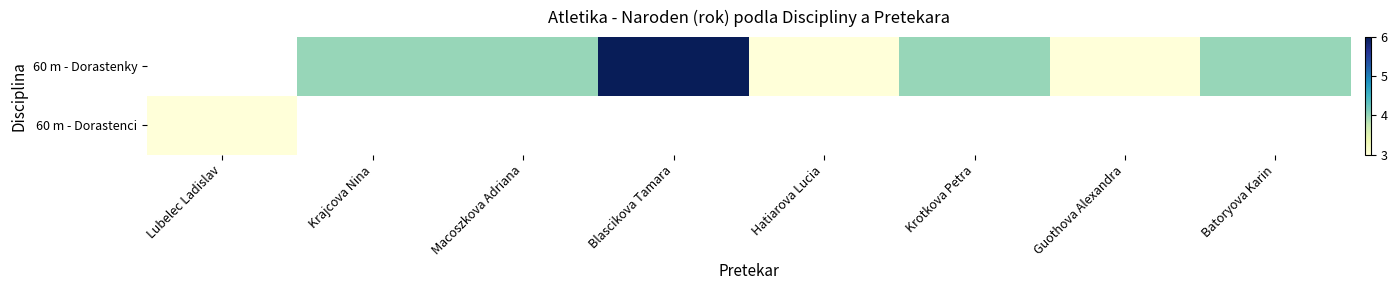

Count the 60 m - Dorastenky values in the range 3 to 4.

6